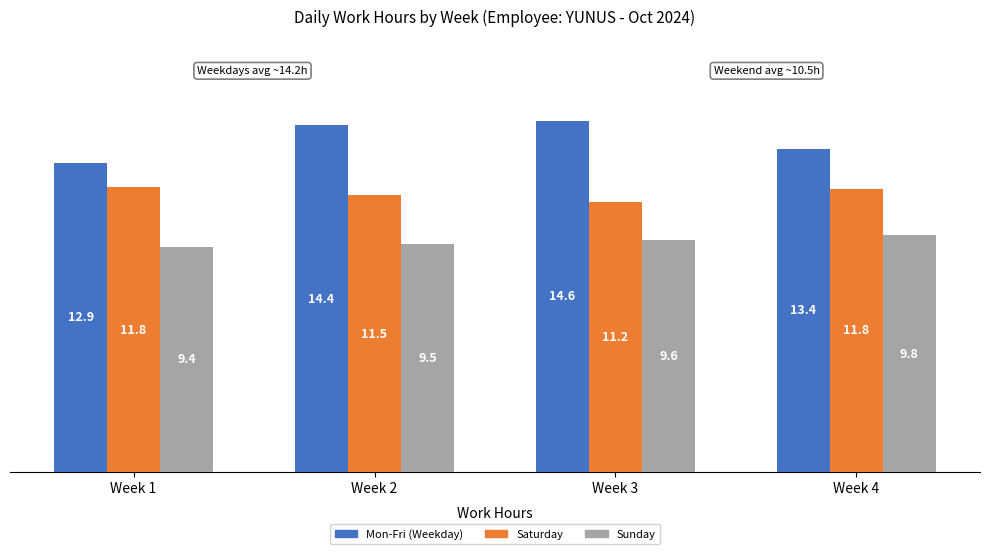

How many bars are there in each group?

3